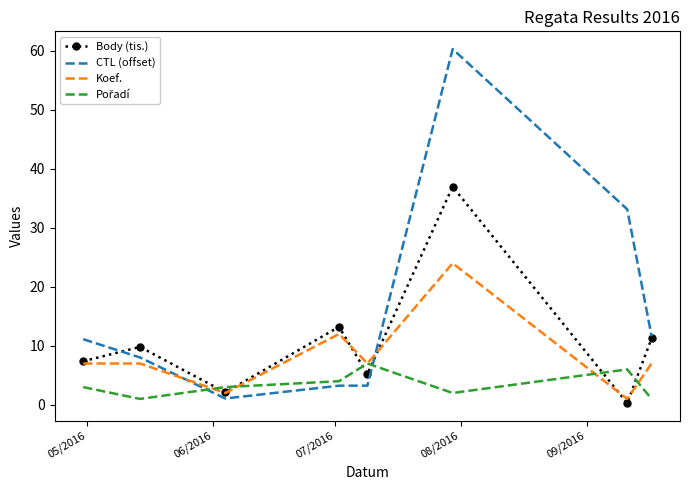

What is the highest value of the Body (tis.) series?

37.0